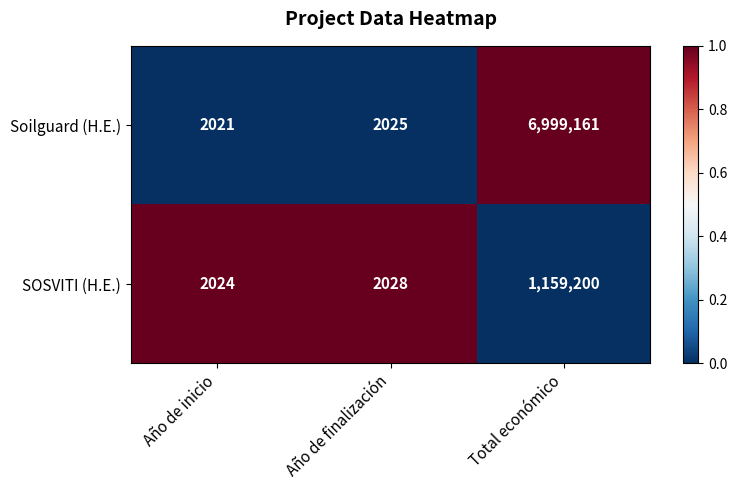

What is the highest value of the Soilguard (H.E.) series?

6999161